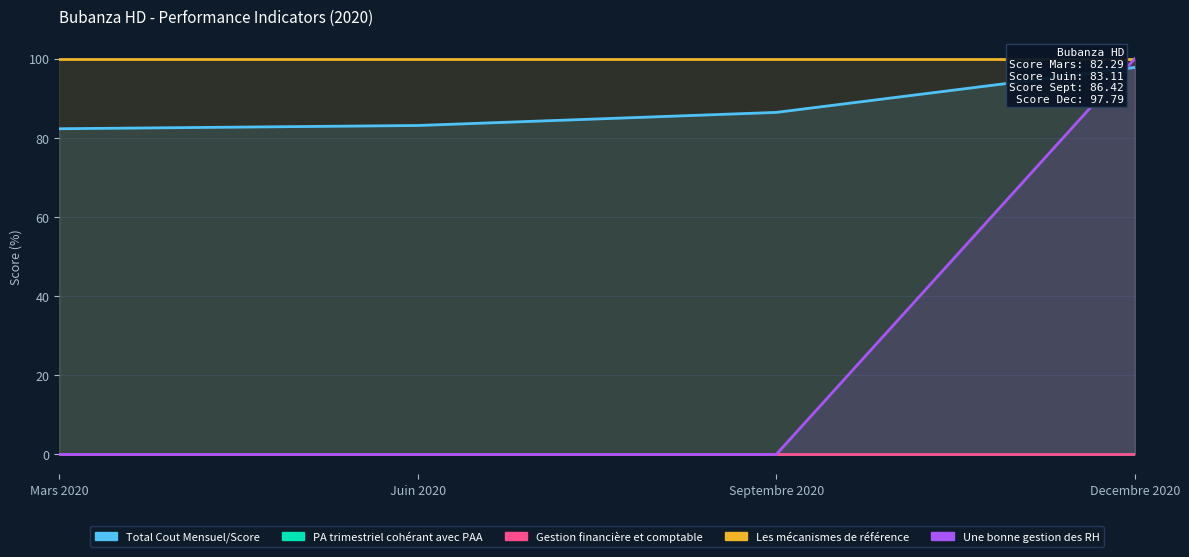

What position from the left is Septembre 2020?

3